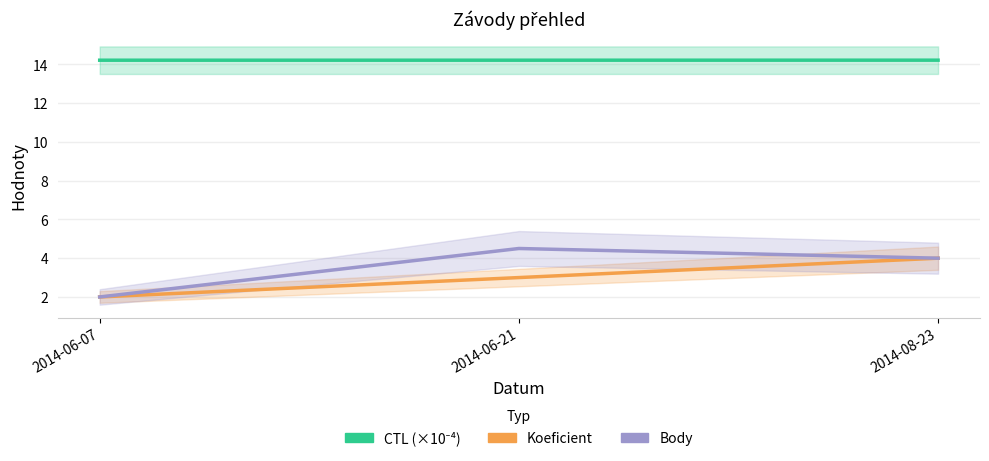

At which label does Koeficient first exceed 3?

2014-08-23